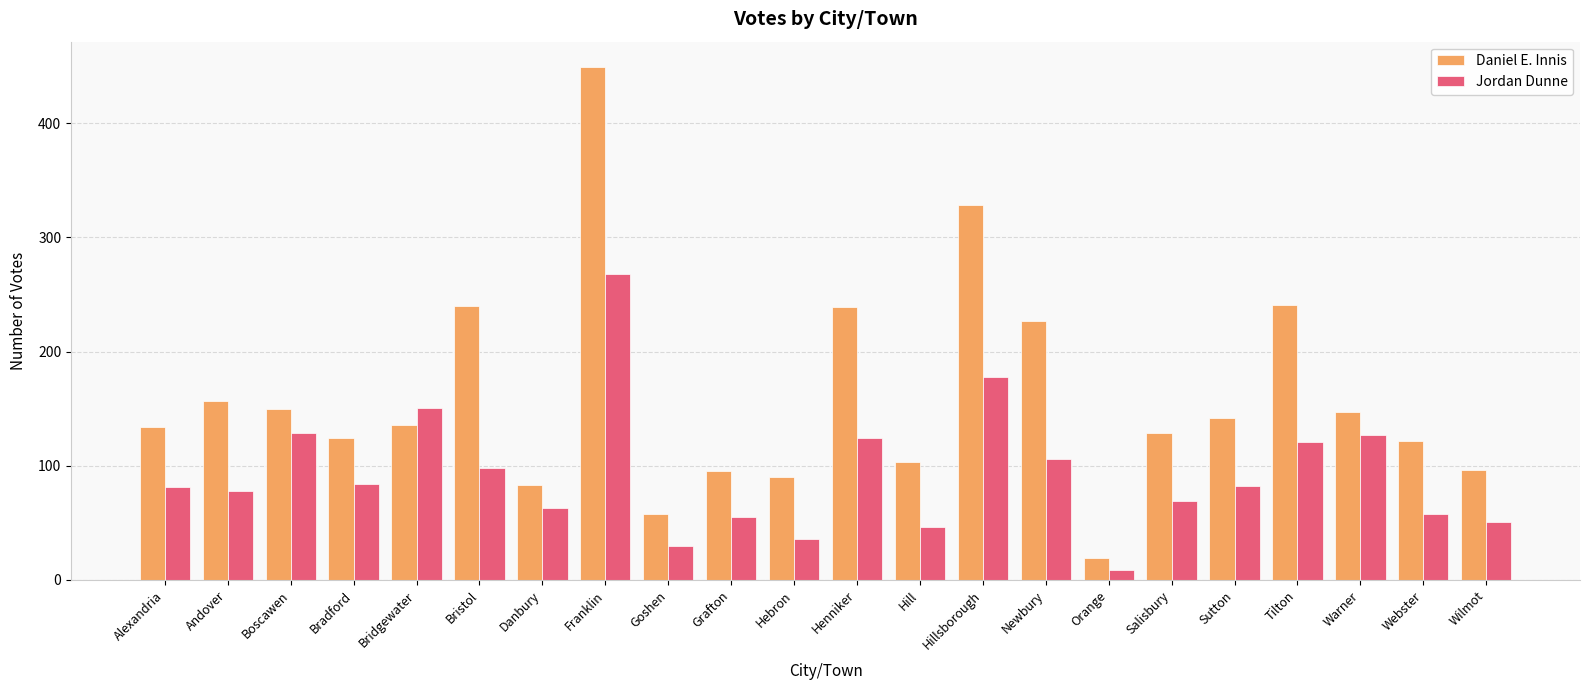

Which series has the widest spread of values?

Daniel E. Innis